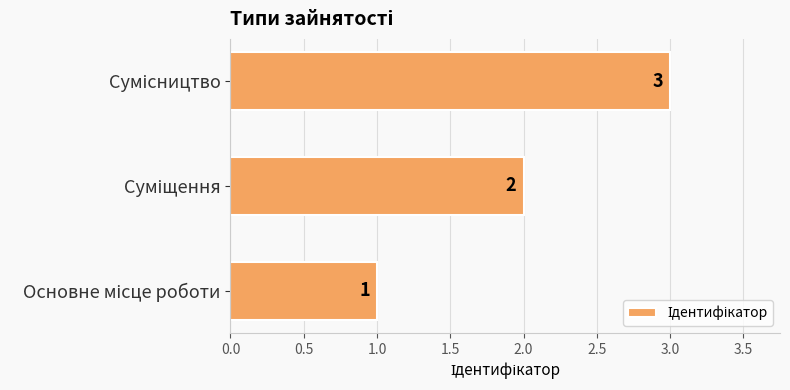

What is the greatest value displayed?

3